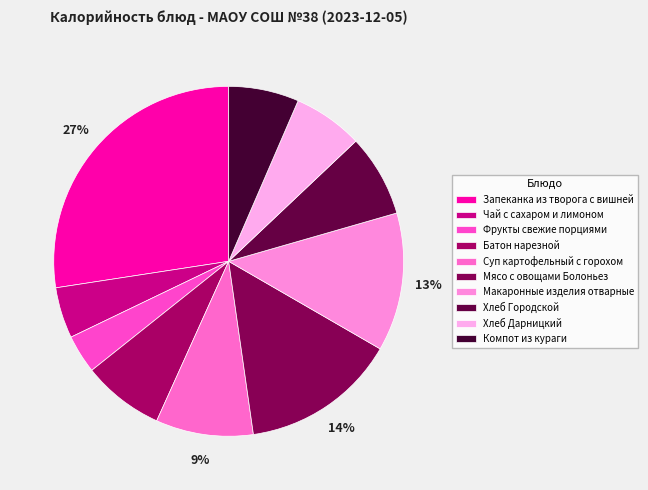

How many segments does this pie chart have?

10